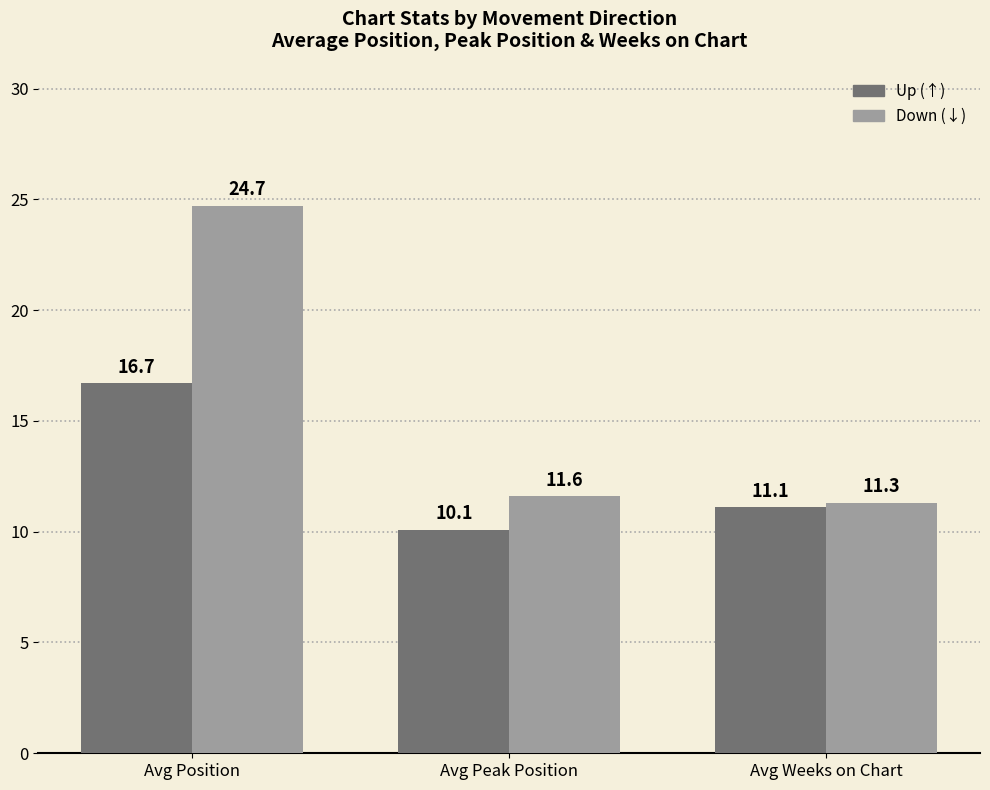

What is the spread (max minus min) of values at Avg Position?

8.0